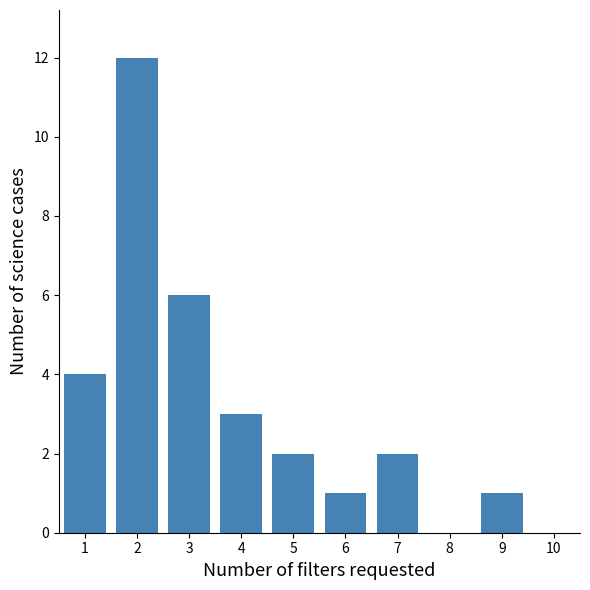

Reading left to right, list every bar in this chart as the range it spans on the x-axis followed by its height. The values are not printed on the chart, so give them approximately, as read against the axis.

0.5 to 1.5: 4
1.5 to 2.5: 12
2.5 to 3.5: 6
3.5 to 4.5: 3
4.5 to 5.5: 2
5.5 to 6.5: 1
6.5 to 7.5: 2
7.5 to 8.5: 0
8.5 to 9.5: 1
9.5 to 10.5: 0